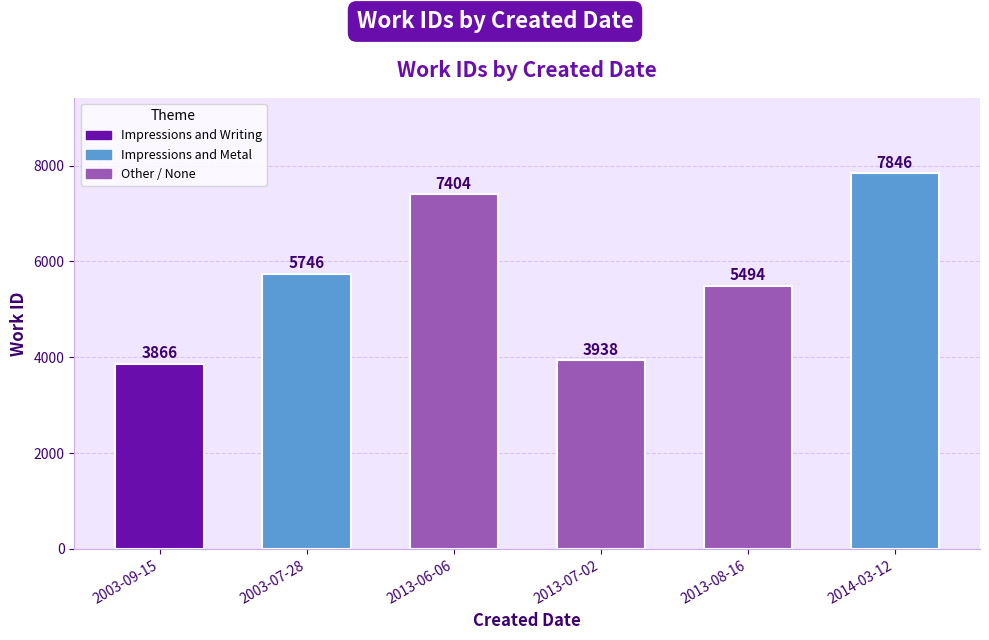

Does the chart contain any negative values?

No